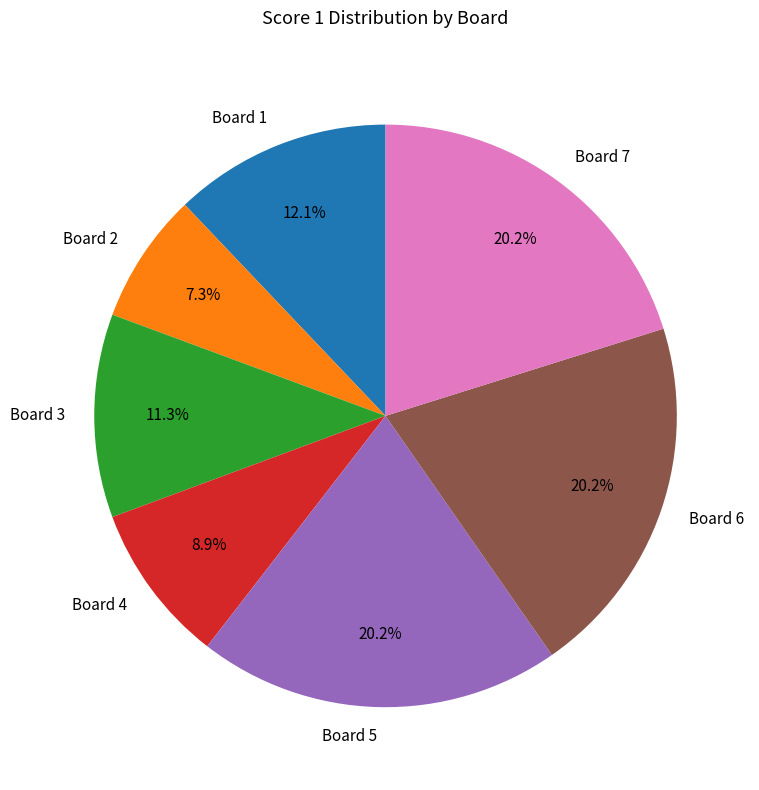

True or false: Board 3 accounts for 11% of the total.

True